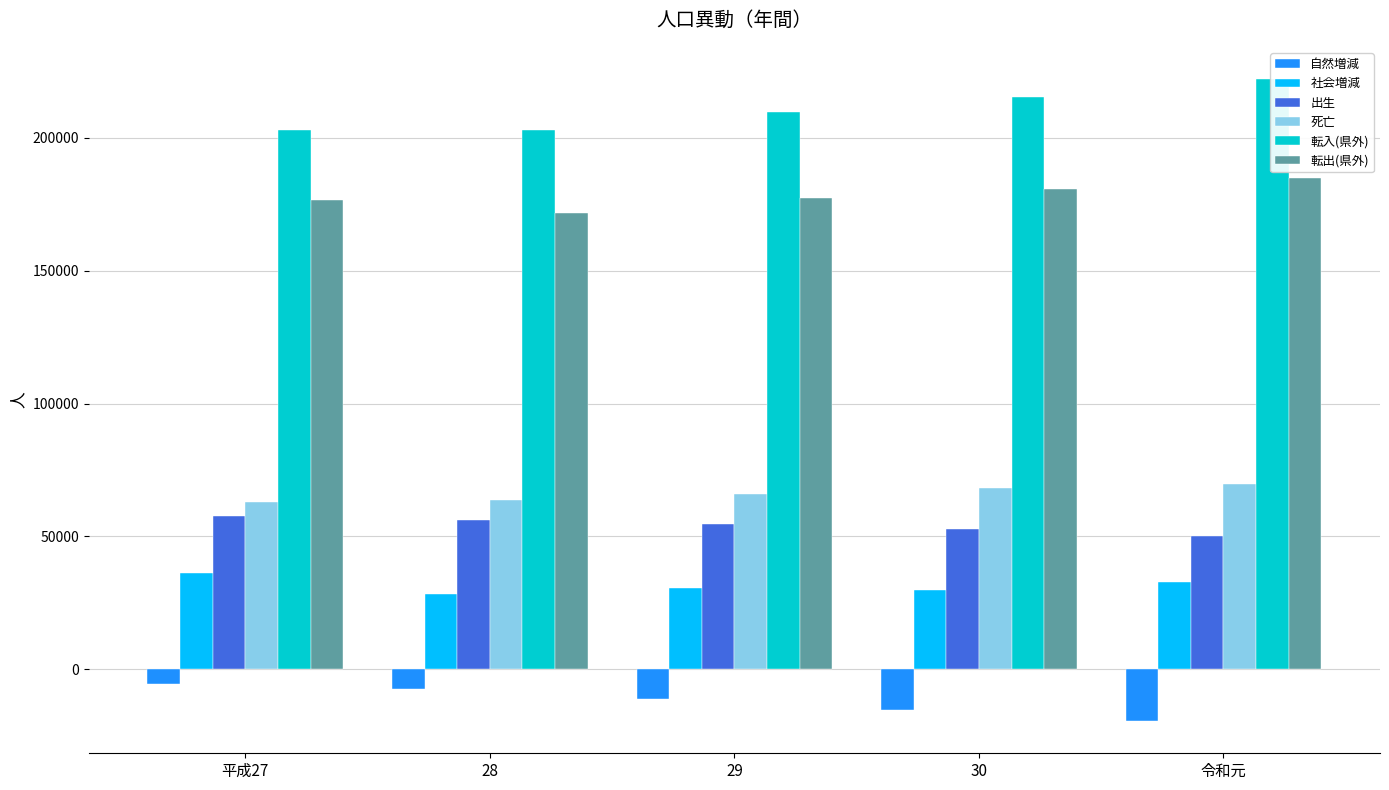

What is the average value of the 社会増減 series?

31530